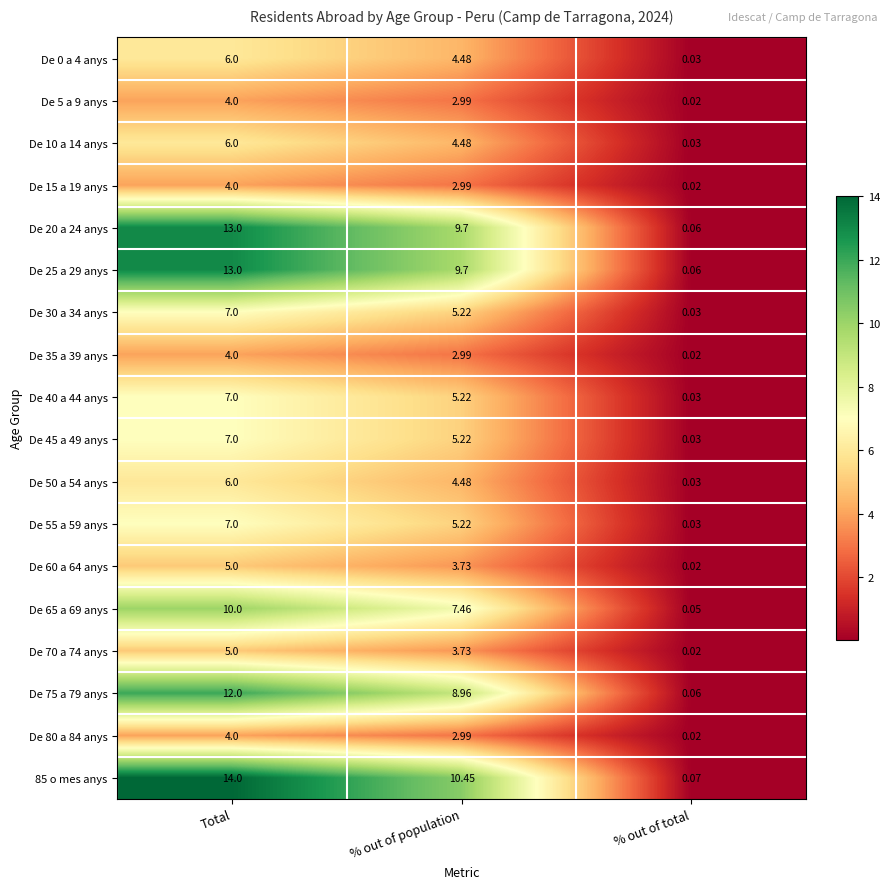

How many data points does each series have?

3